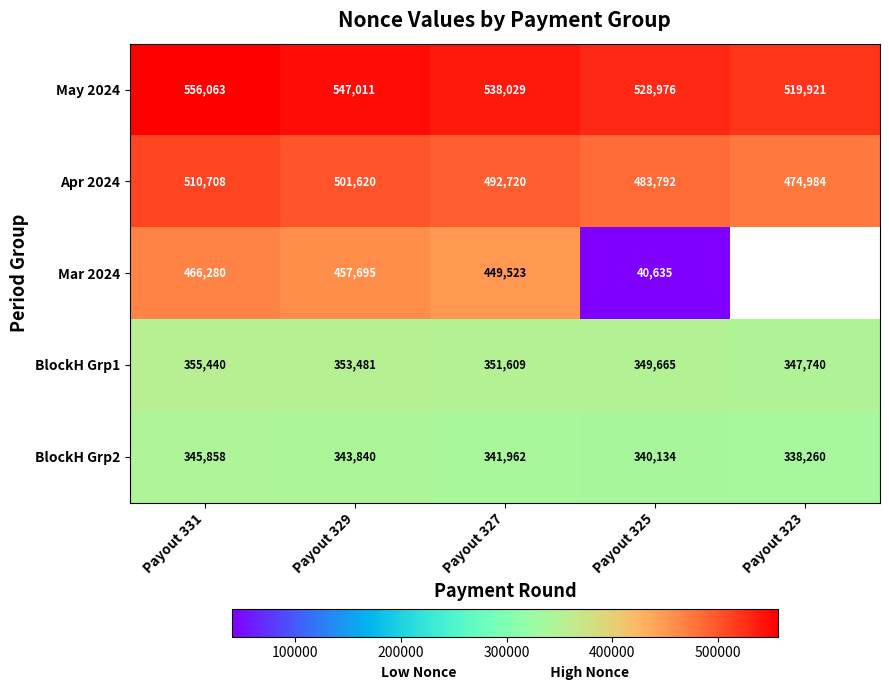

How many data points in BlockH Grp2 are less than 341962?

2